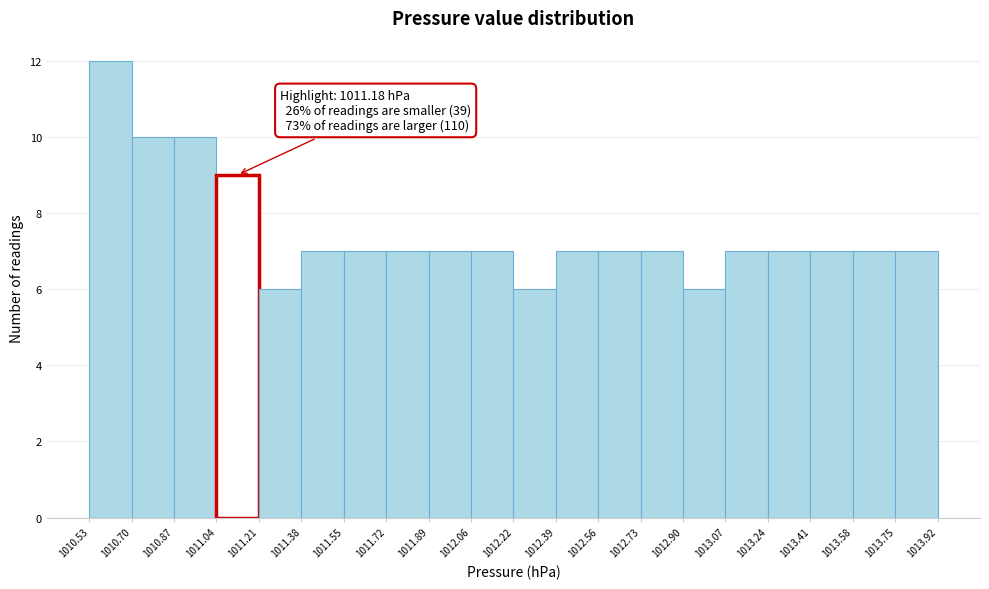

Which range on the x-axis has the tallest bar?

1010.53 to 1010.70